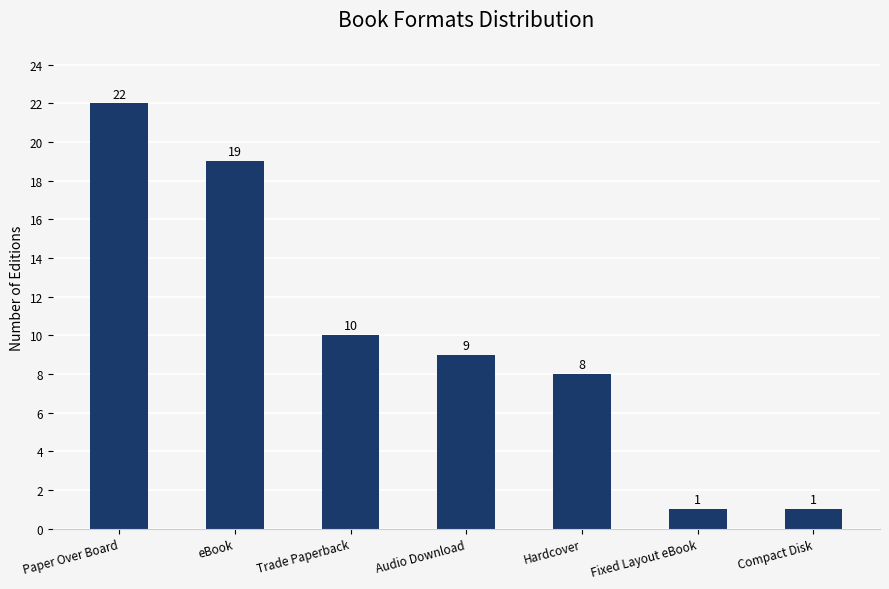

At which label does the data first exceed 9?

Paper Over Board